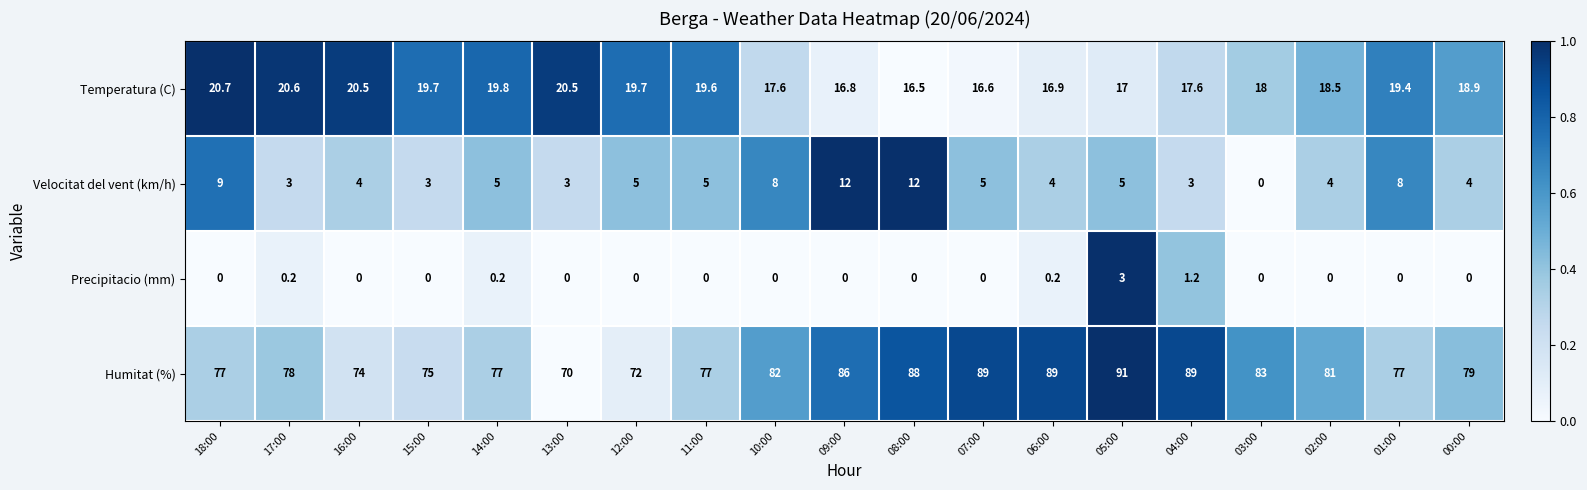

Which category has the lowest value in the Humitat (%) series?

13:00